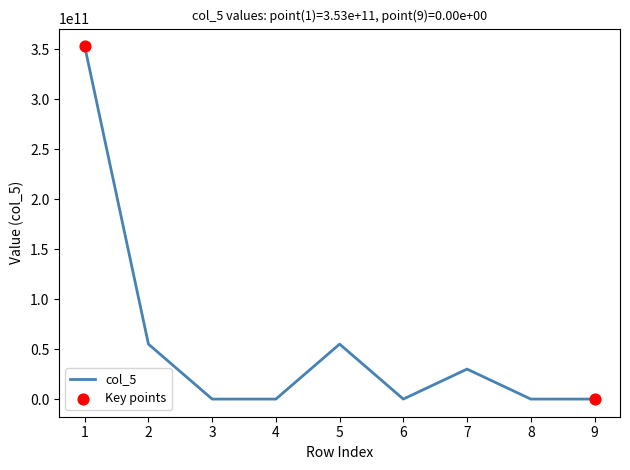

Which has a higher value, 3 or 2?

2